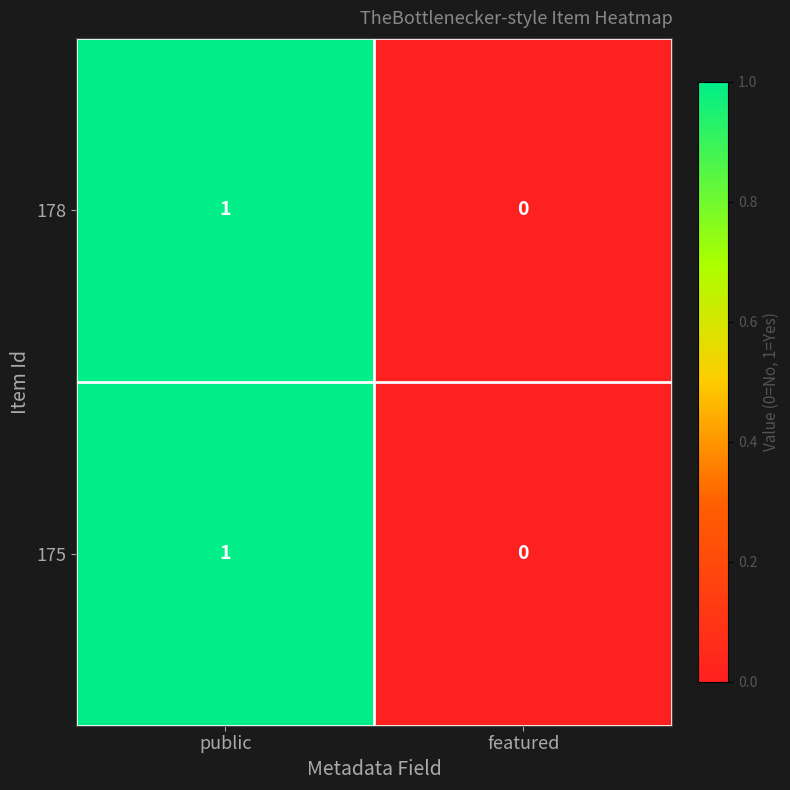

At which label is 178 closest to 0?

featured